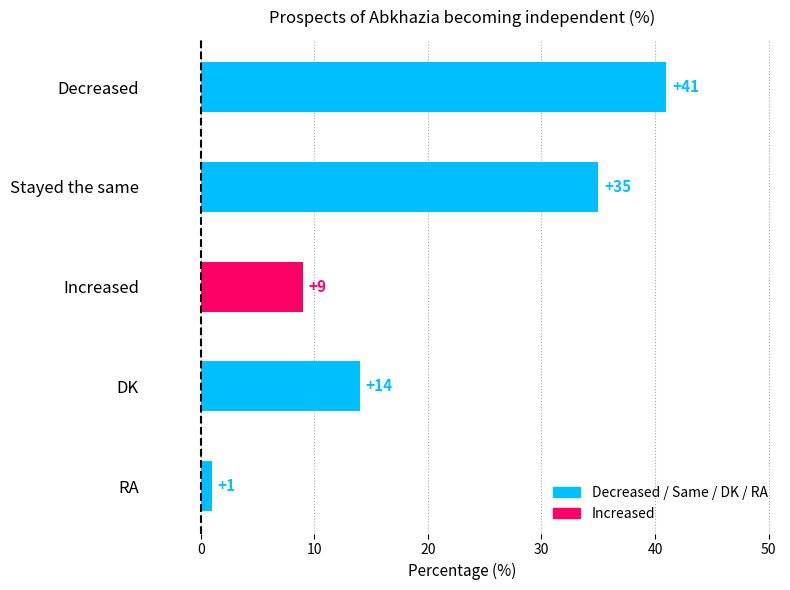

How many data points does each series have?

5